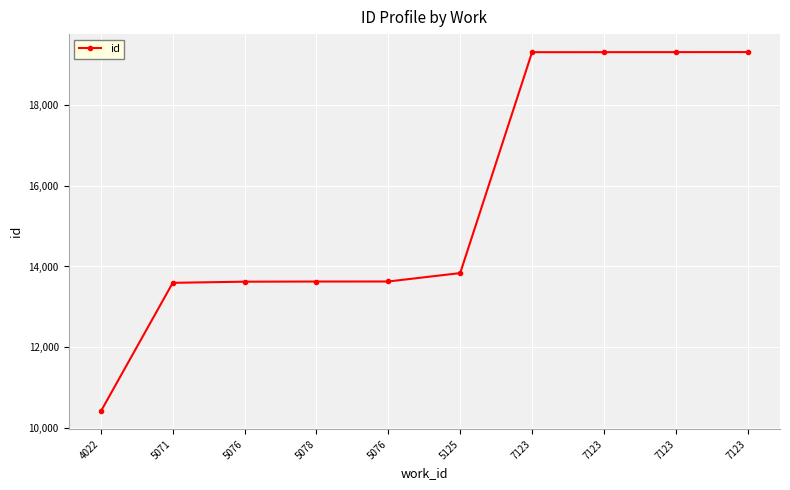

How many lines are shown in the chart?

1